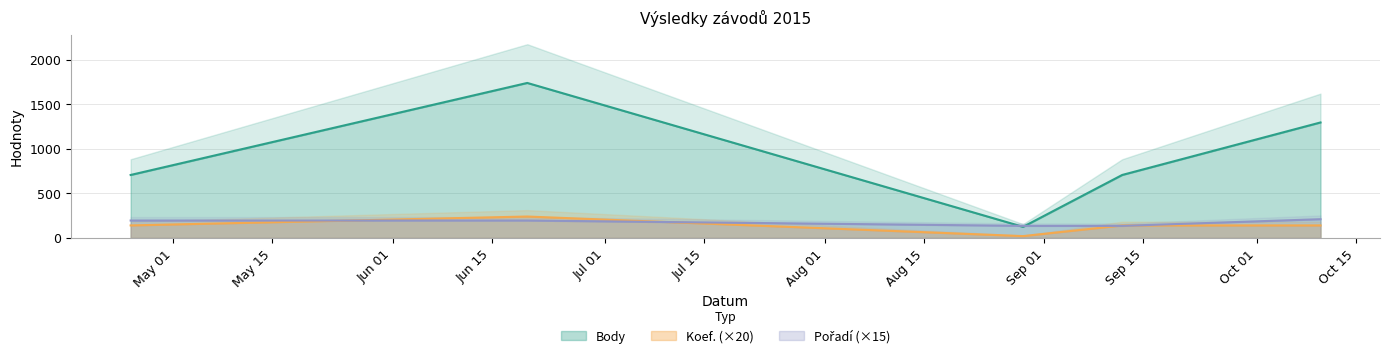

What is the label of the 2nd point from the right?

2015-09-12